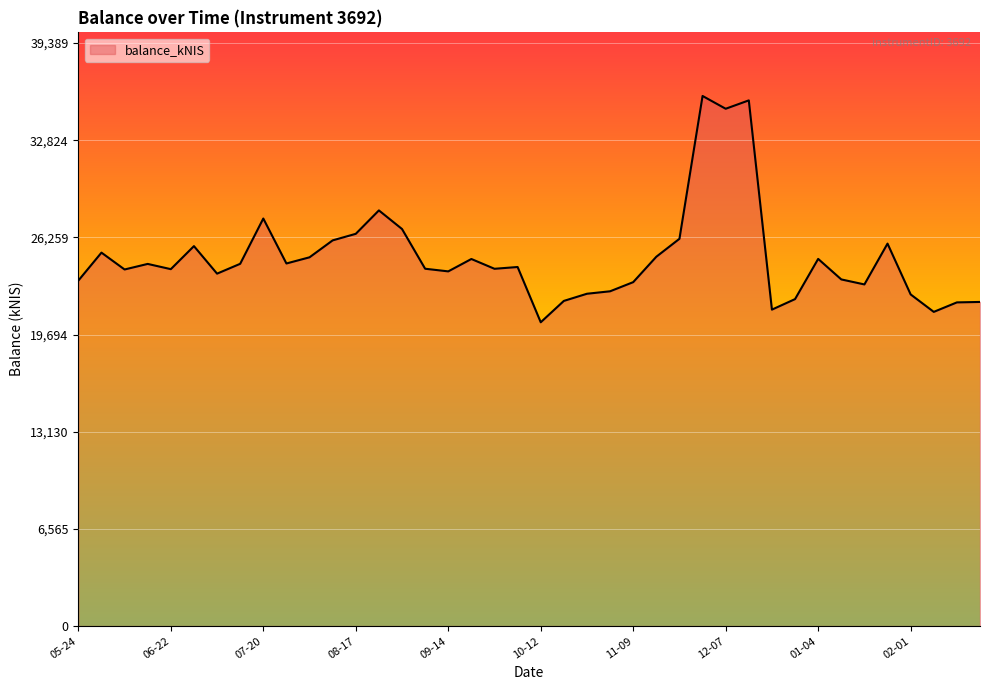

What is the difference between the maximum and minimum values?

15287.0